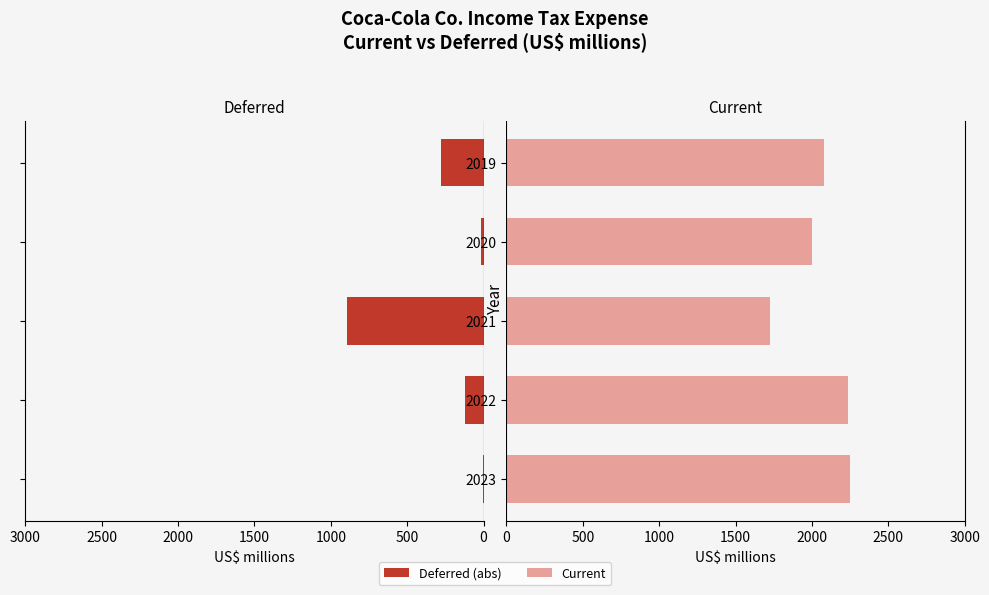

What is the value of the Deferred bar at the 5th from the left?

280